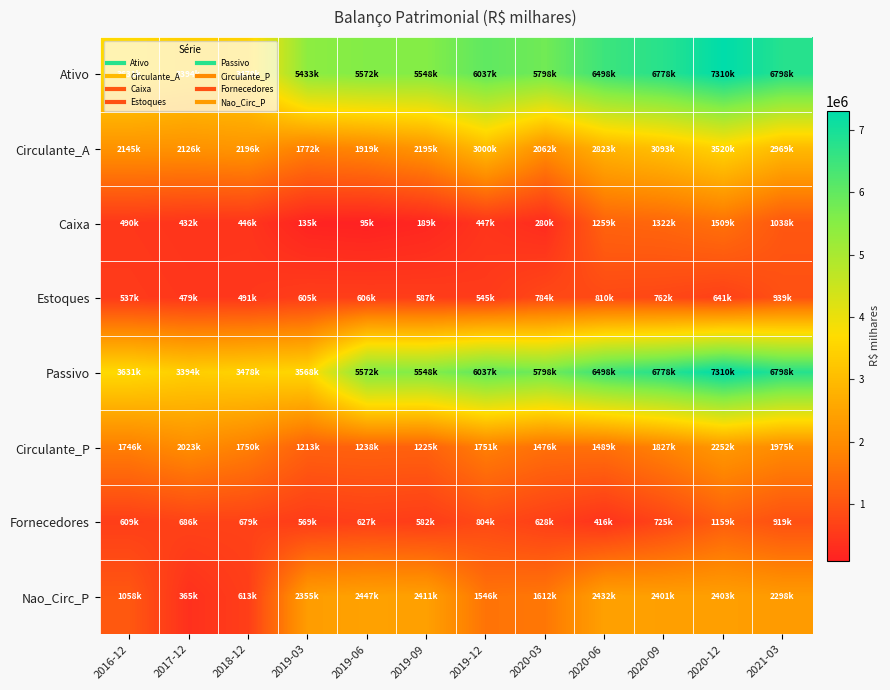

How many data points does each series have?

12